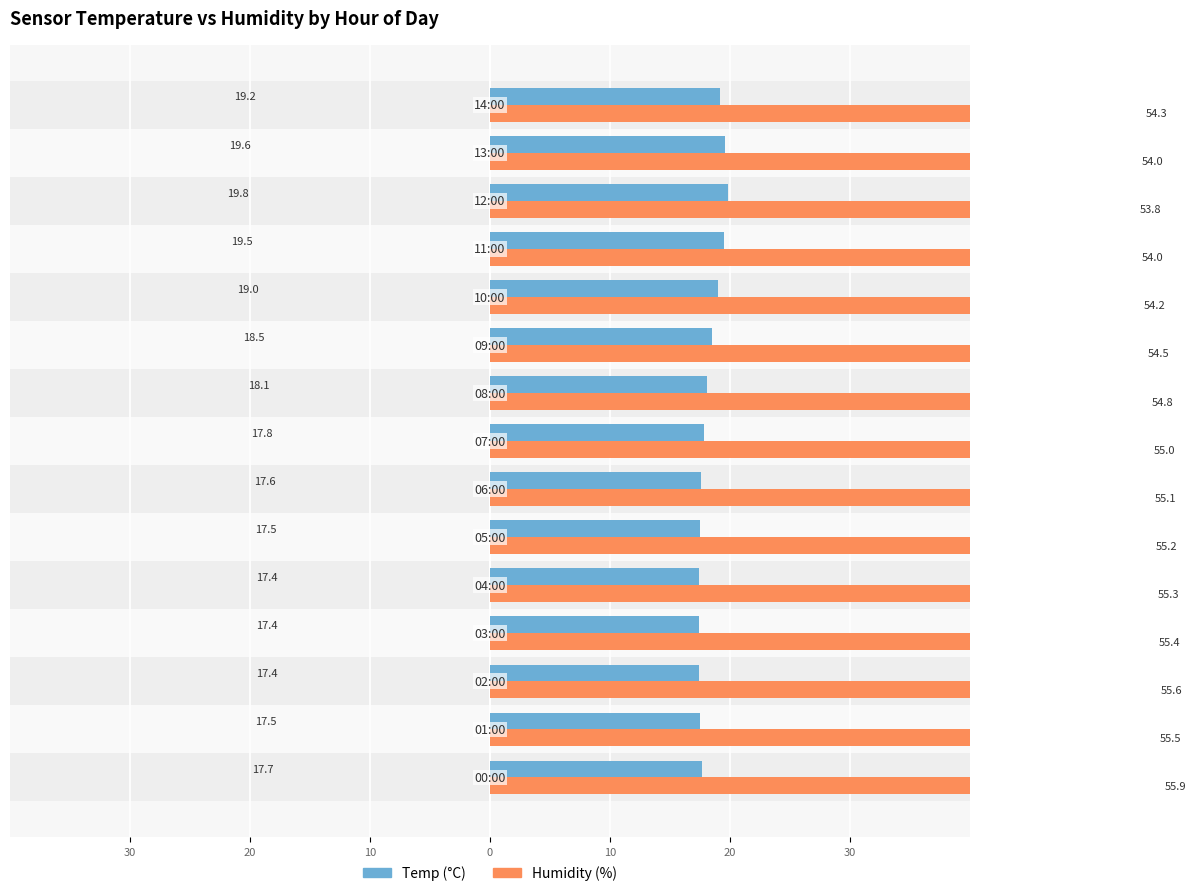

What is the smallest value displayed?

17.4